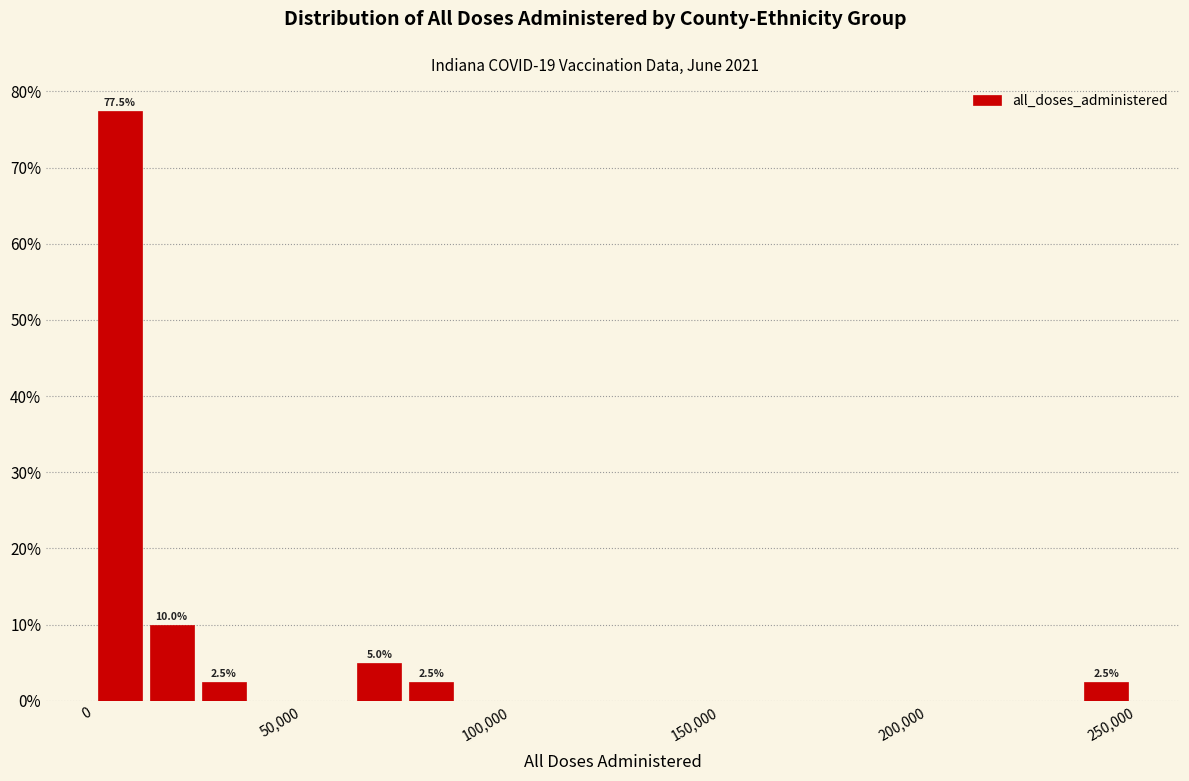

Read against the x-axis, roughly where is the centre of the tallest bar?

5000